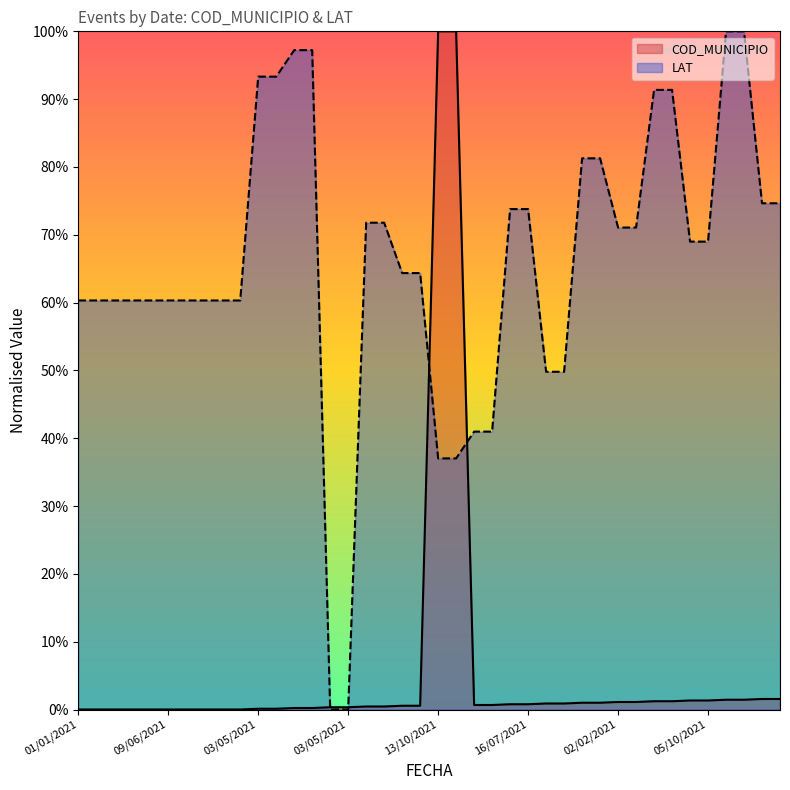

What is the label of the 9th point from the right?

24/08/2021